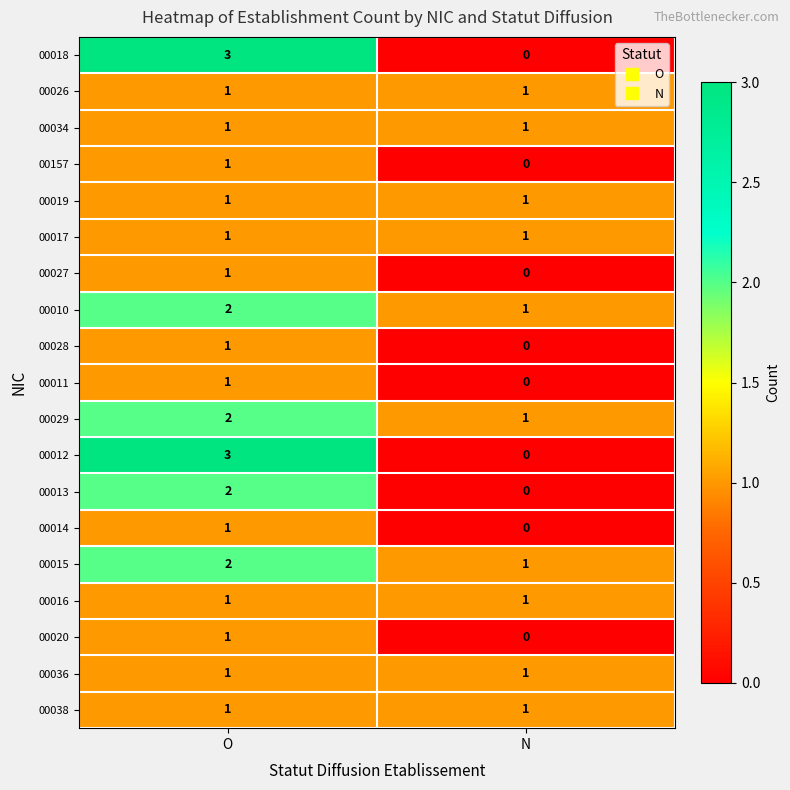

True or false: 00013 has a value of 0 at N.

True